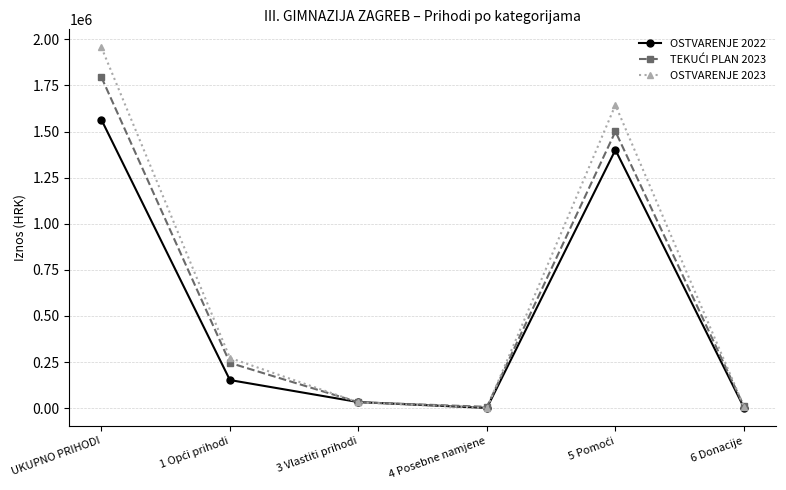

Which label corresponds to the largest value in the chart?

UKUPNO PRIHODI